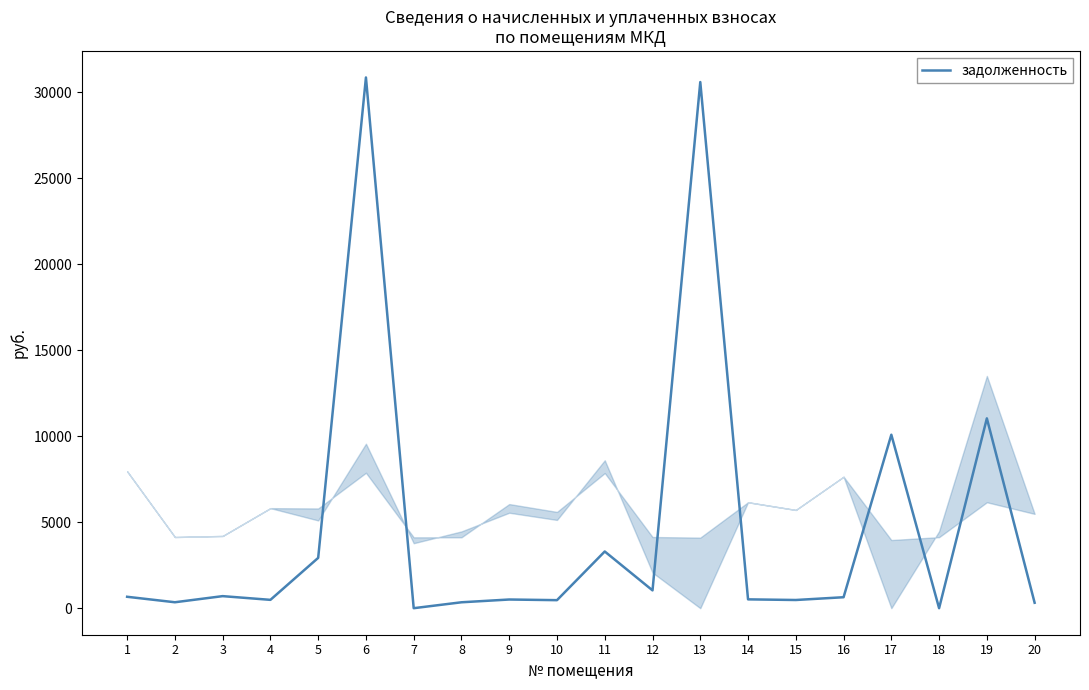

The value at 6 is 19985.4. True or false?

False